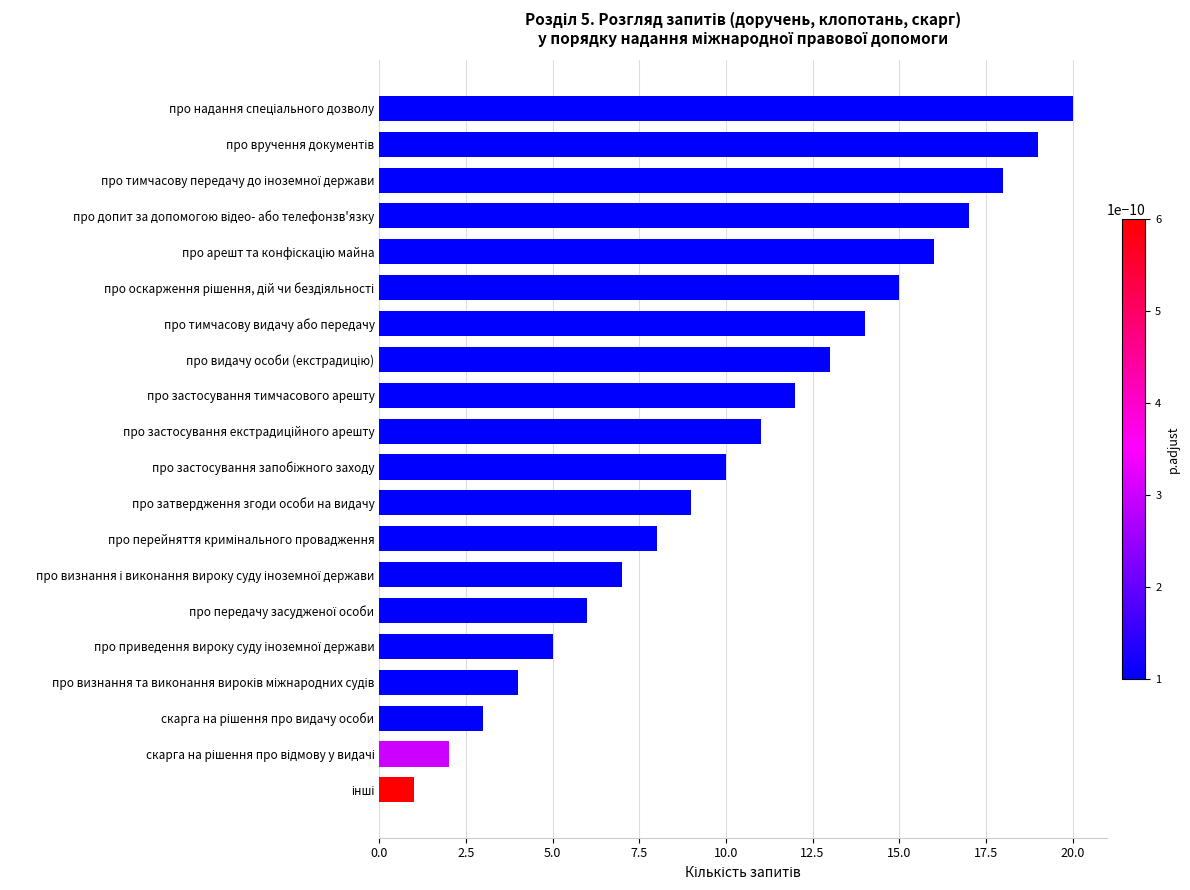

What is the sum of all values?

210